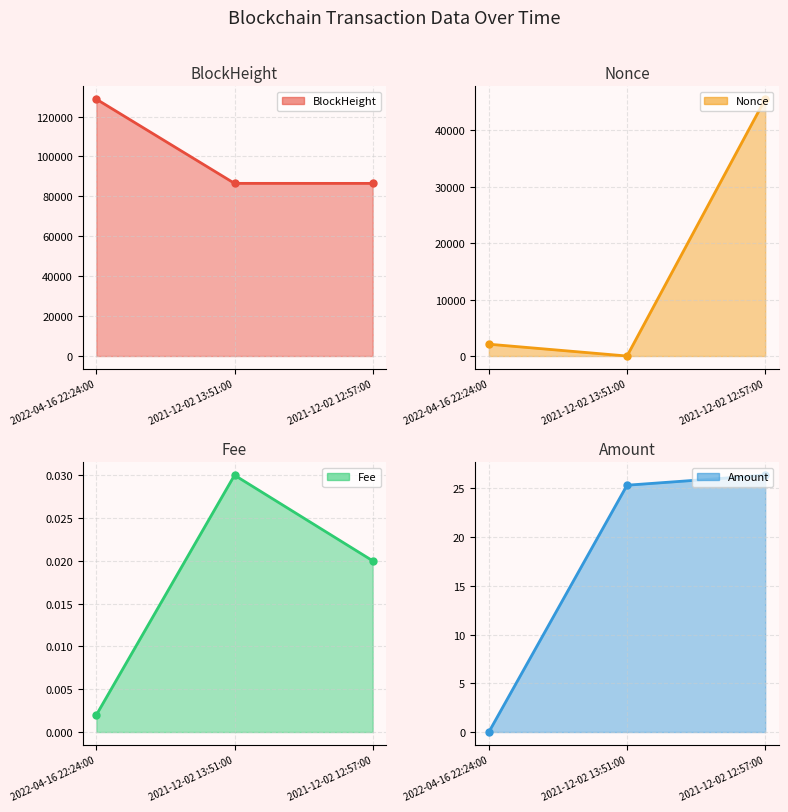

What is the sum of all BlockHeight line values?

301732.0